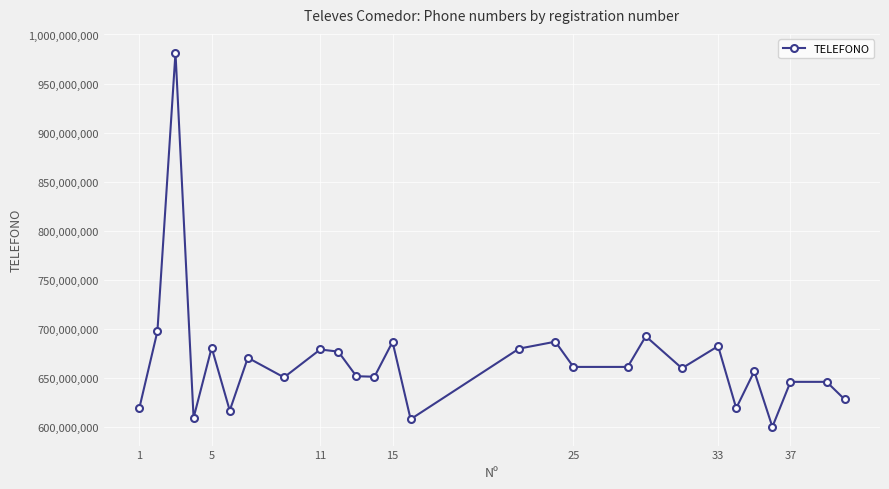

What is the sum of all values?

17997782186